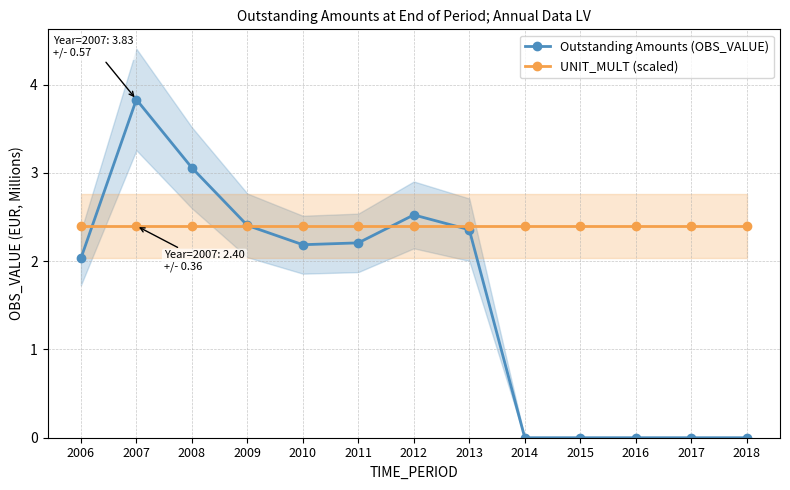

Which series has the largest total across all categories?

UNIT_MULT (scaled)